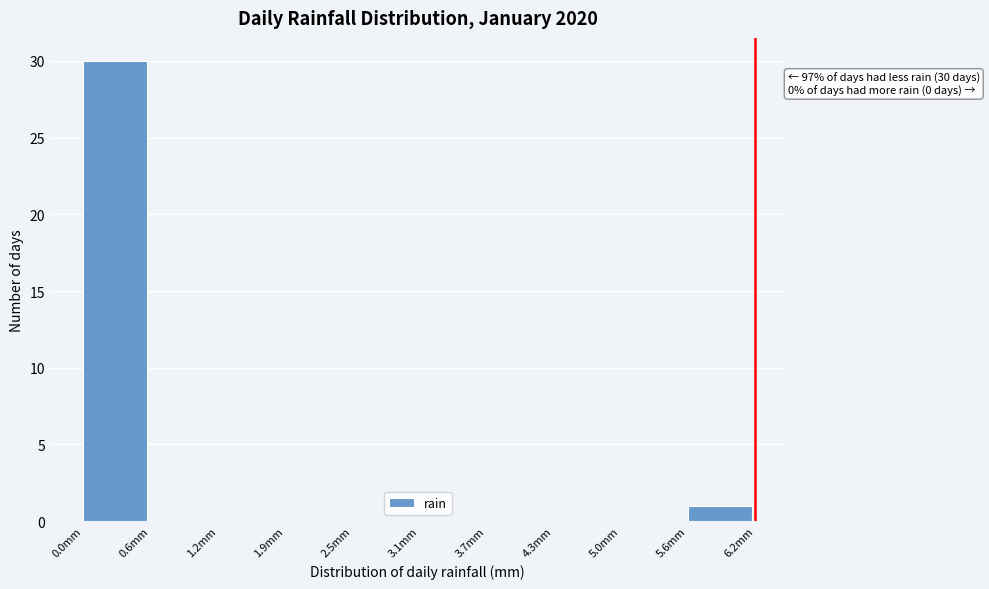

Which range on the x-axis has the tallest bar?

0.00 to 0.62